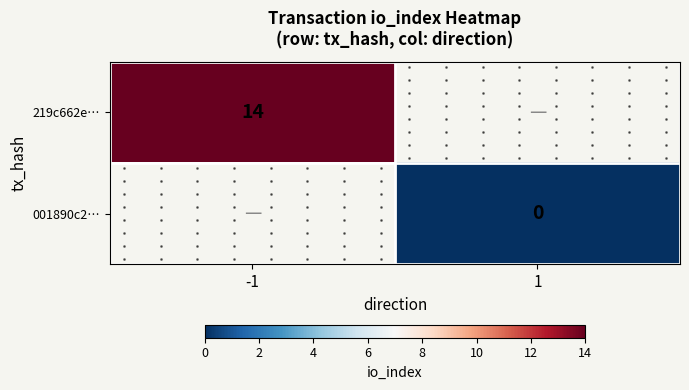

At which label is 219c662e… closest to 14?

-1